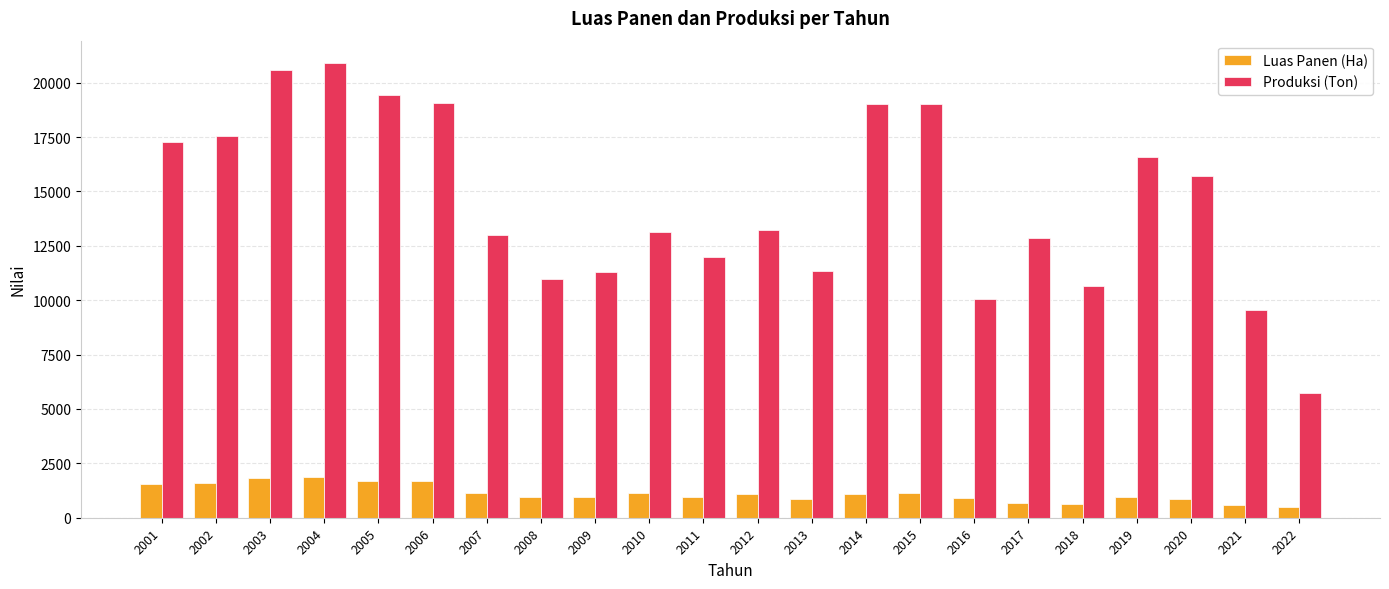

How many categories are shown in the chart?

22